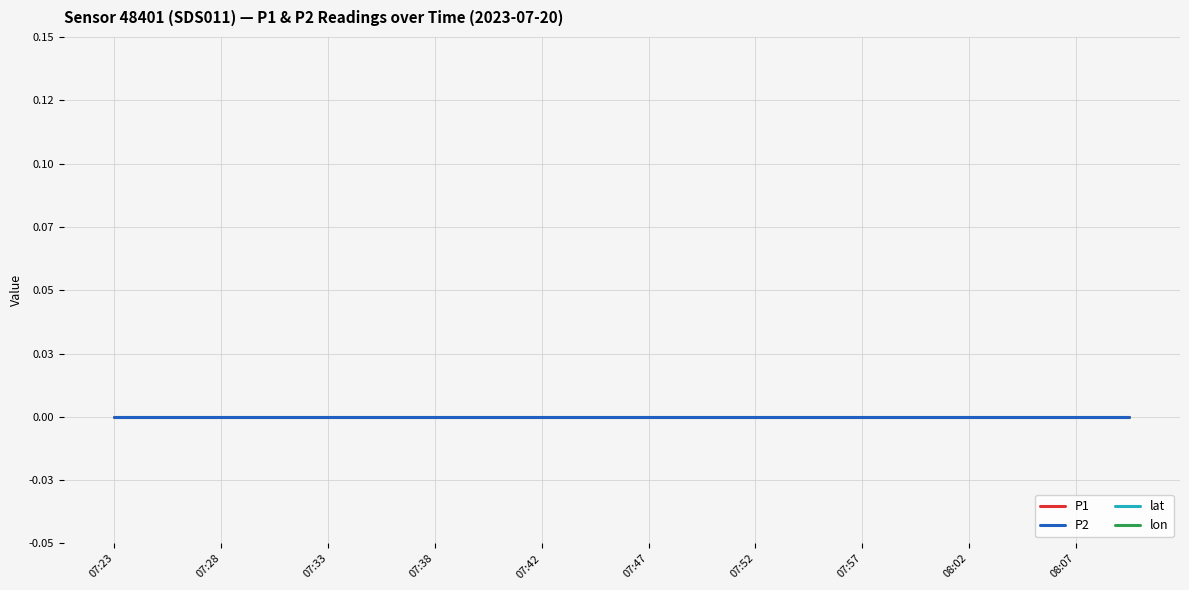

True or false: P1 and P2 intersect in this chart.

False